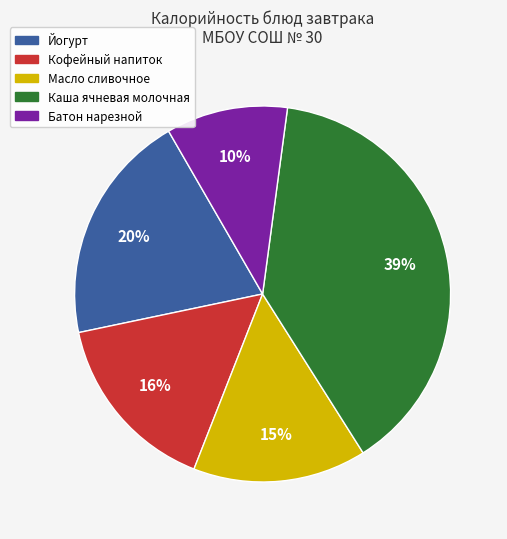

To the nearest percent, what is the average slice percentage?

20%